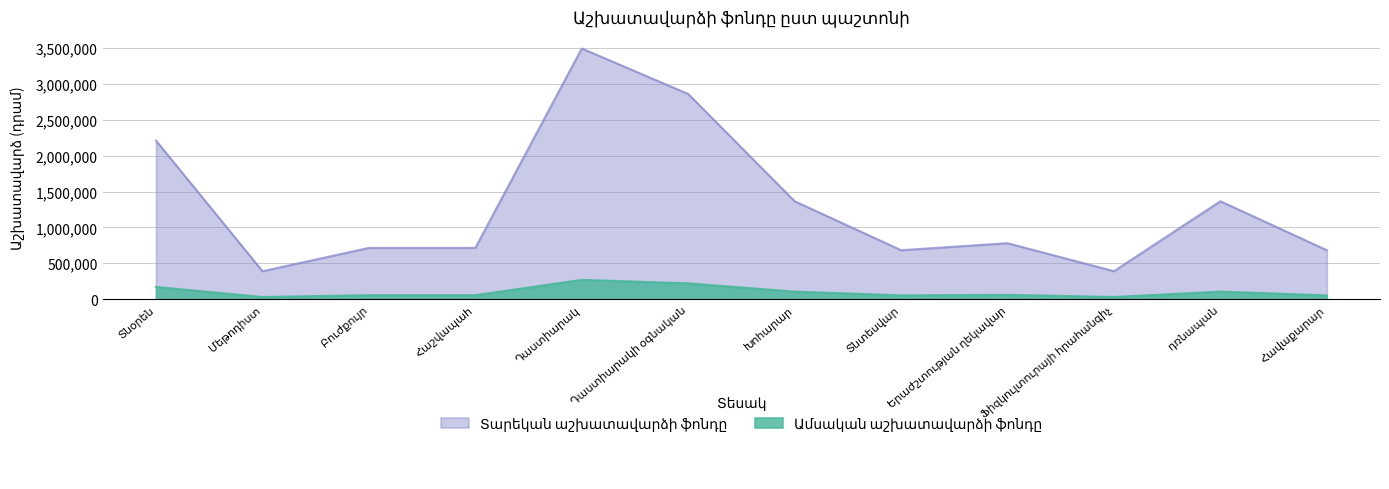

Is it true that Ամսական աշխատավարձի ֆոնդը equals 258251 at Տնտեսվար?

False